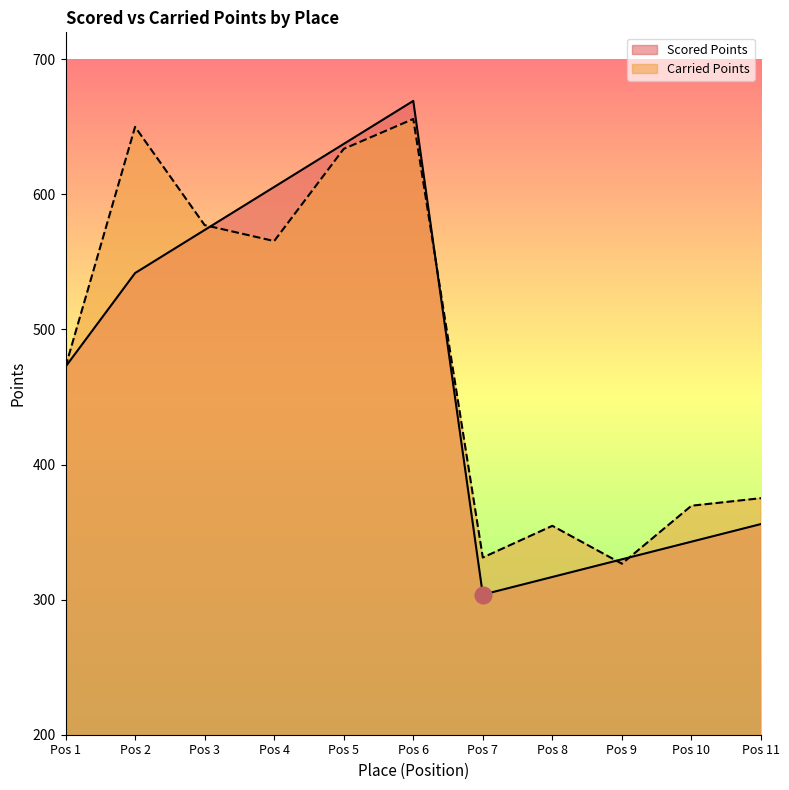

At which category does Scored Points reach its first local peak?

Pos 6